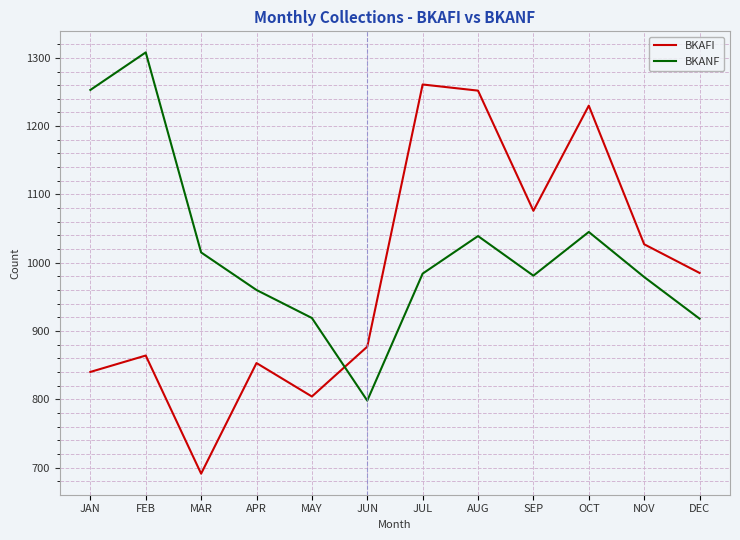

What is the difference between the highest and lowest values at JAN?

413